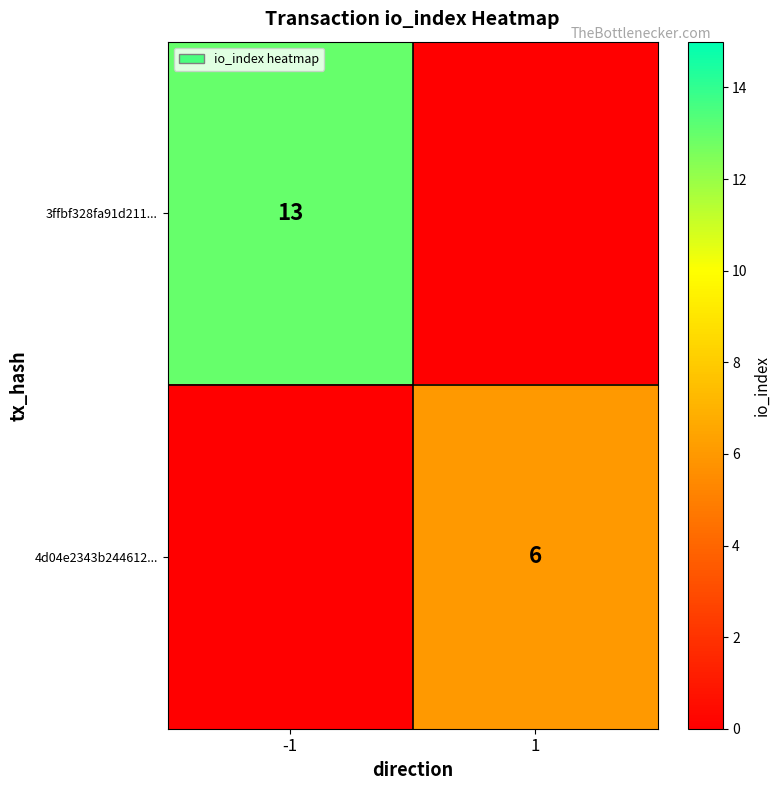

Rank the categories by 4d04e2343b244612... value from highest to lowest.

1, -1